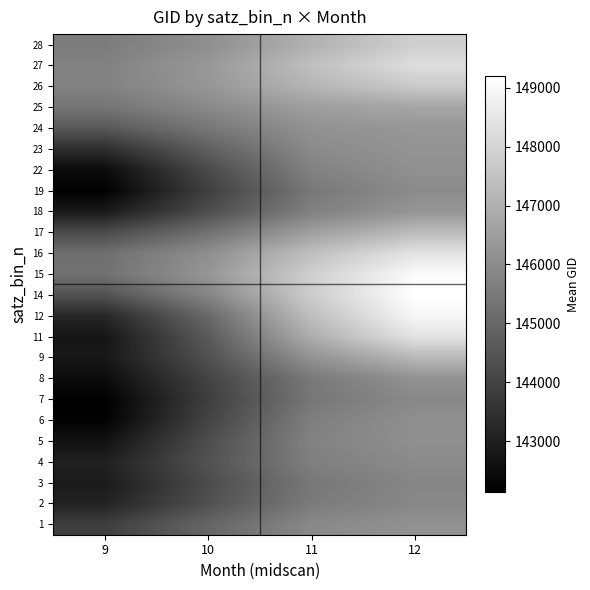

Reading right to left, what are all the values shown in this chart?

1: 12=146149.7	11=145921.6	10=144953.0	9=143878.6
2: 12=145886.6	11=145532.7	10=144371.5	9=143096.4
3: 12=145818.8	11=145443.1	10=144230.0	9=142879.5
4: 12=145975.4	11=145640.7	10=144412.8	9=143014.0
5: 12=146103.5	11=145722.9	10=144281.3	9=142630.7
6: 12=146084.8	11=145633.2	10=144017.4	9=142177.2
7: 12=145919.8	11=145415.1	10=143863.4	9=142131.3
8: 12=146137.5	11=145486.4	10=143993.4	9=142465.0
9: 12=147210.6	11=146171.9	10=144364.3	9=142775.2
11: 12=148396.6	11=146929.0	10=144619.6	9=142750.5
12: 12=148954.6	11=147390.4	10=145026.3	9=143205.1
14: 12=149190.9	11=147792.3	10=145796.6	9=144394.8
15: 12=149054.5	11=147863.9	10=146270.6	9=145266.5
16: 12=148419.8	11=147420.2	10=146072.2	9=145209.3
17: 12=147299.4	11=146544.4	10=145261.6	9=144220.9
18: 12=146270.6	11=145683.8	10=144273.0	9=142855.5
19: 12=145979.6	11=145463.0	10=143884.8	9=142154.8
22: 12=146130.7	11=145715.9	10=144180.3	9=142431.2
23: 12=146221.5	11=145962.8	10=144780.8	9=143403.3
24: 12=146291.6	11=146160.6	10=145424.6	9=144582.0
25: 12=146705.8	11=146503.1	10=145917.7	9=145375.4
26: 12=147686.9	11=147135.9	10=146282.7	9=145701.0
27: 12=148270.8	11=147418.6	10=146336.7	9=145711.3
28: 12=147863.3	11=147037.1	10=146074.1	9=145576.1